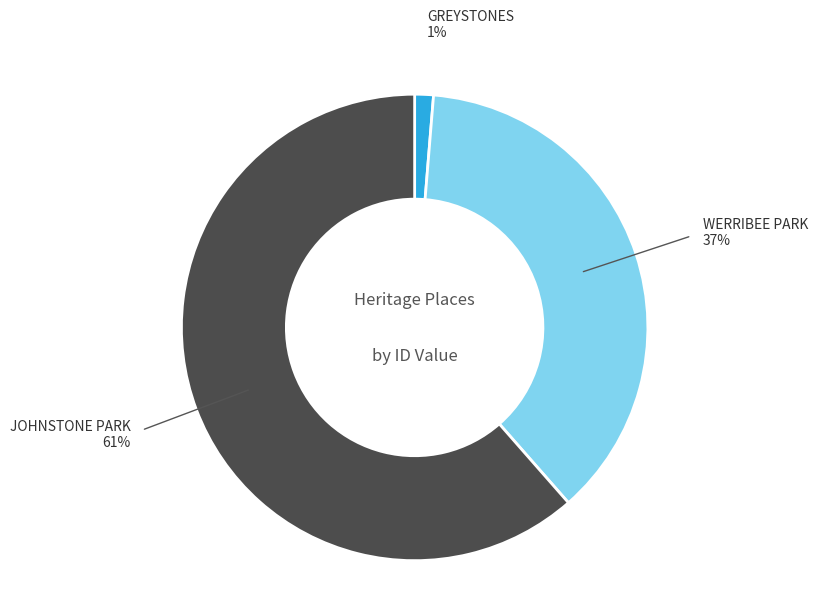

Is the sum of GREYSTONES and JOHNSTONE PARK greater than half?

Yes